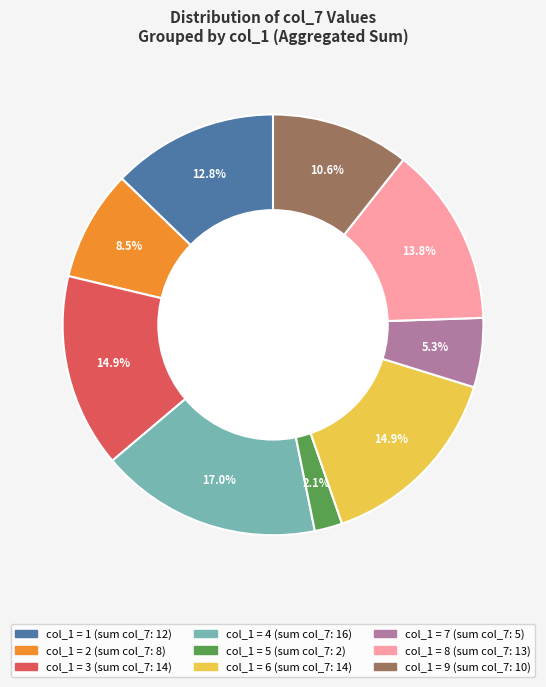

Does any single category account for the majority?

No